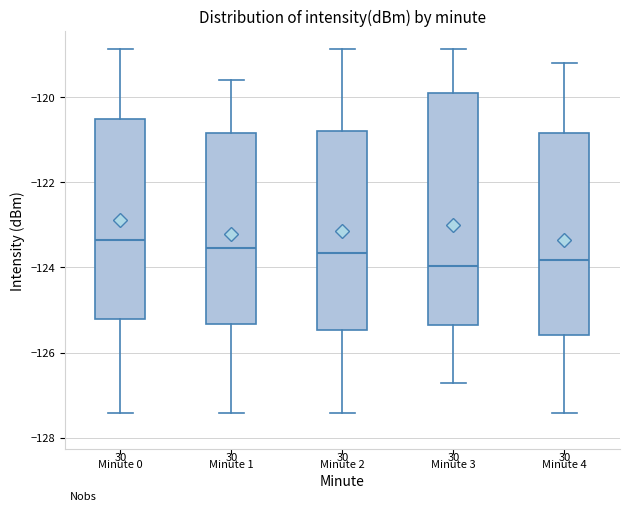

Reading left to right, transcribe this box plot: for each box, give where its median line is, the range the box spans, and where its two whiskers end, as read against the y-axis. The values are not printed on the chart, so give them approximately, as read against the axis.

Minute 0: median -123.4, box -125.2 to -120.6, whiskers -127.4 to -118.8
Minute 1: median -123.6, box -125.4 to -120.8, whiskers -127.4 to -119.6
Minute 2: median -123.6, box -125.4 to -120.8, whiskers -127.4 to -118.8
Minute 3: median -124.0, box -125.4 to -119.8, whiskers -126.8 to -118.8
Minute 4: median -123.8, box -125.6 to -120.8, whiskers -127.4 to -119.2